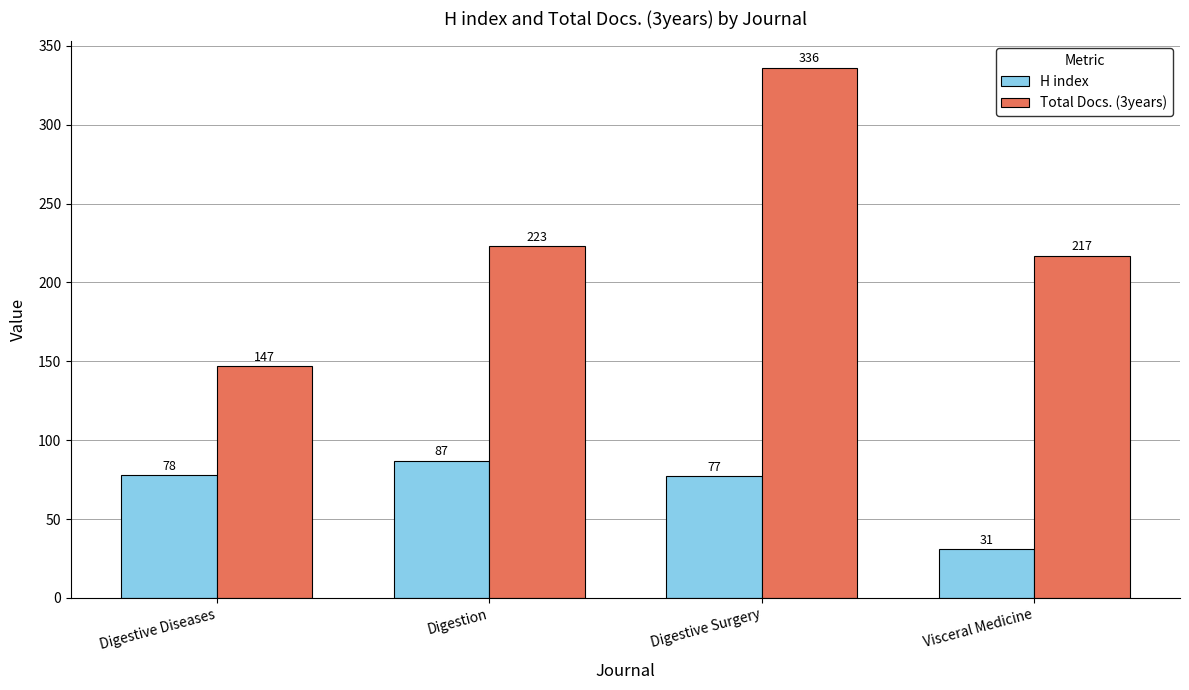

How many groups of bars are there?

4